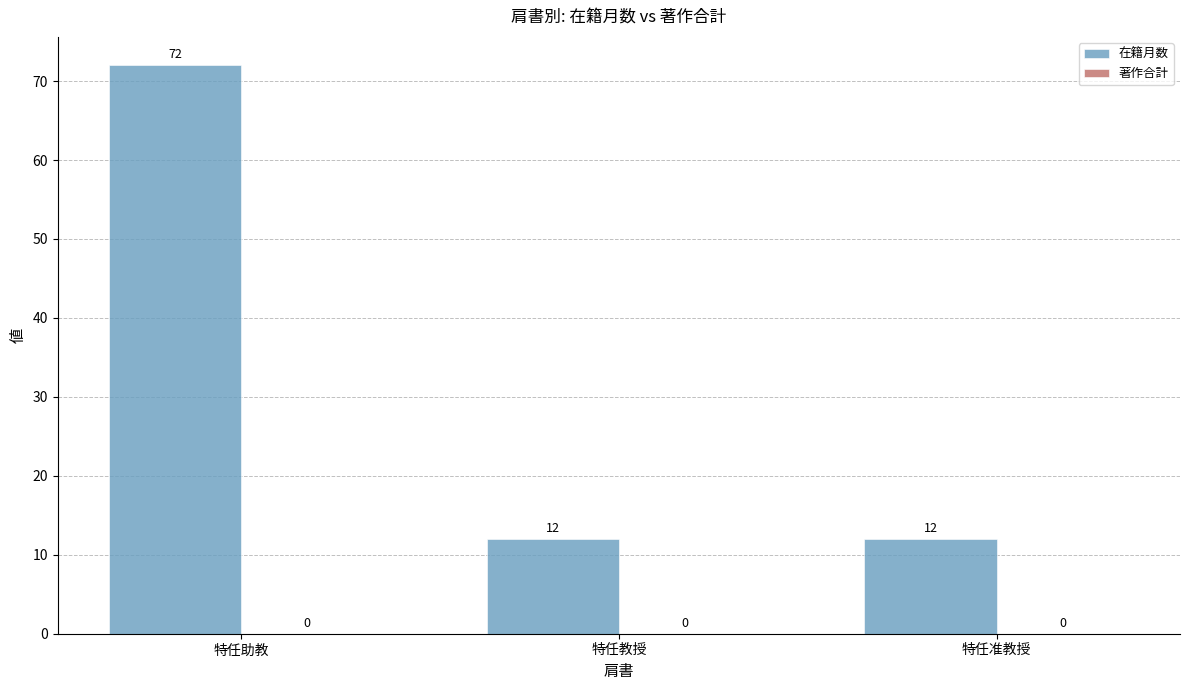

Which has a higher value, 特任助教 or 特任教授?

特任助教